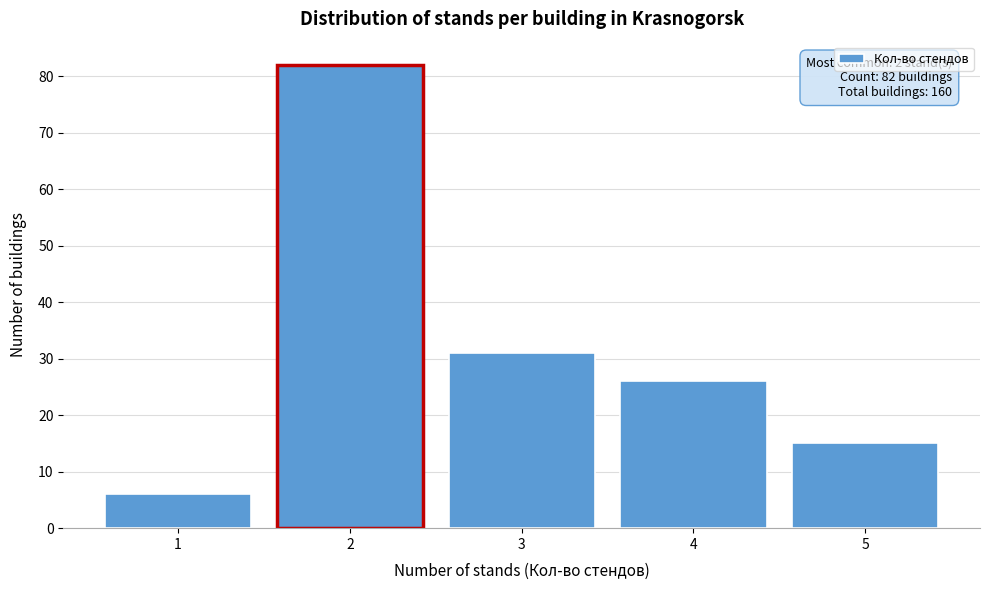

Over which range of the x-axis is the bar tallest?

1.5 to 2.5